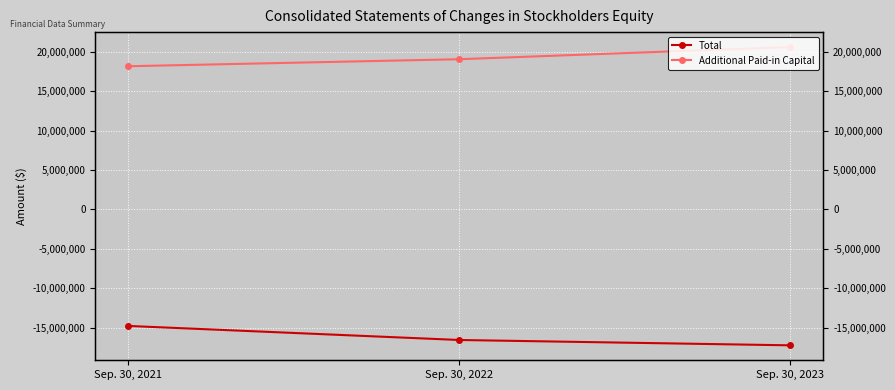

What is the value of the Additional Paid-in Capital point at the 3rd from the left?

20598156